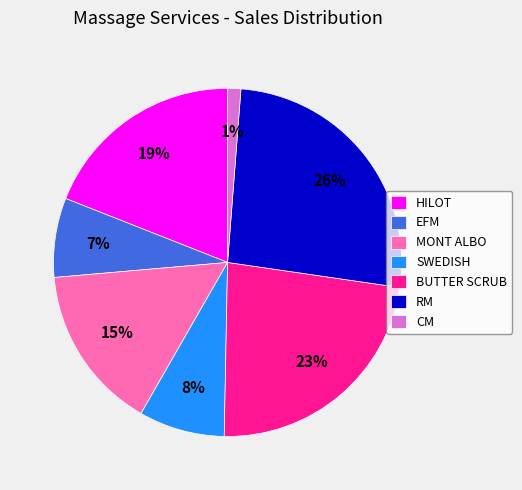

What is the largest slice in the pie chart?

RM